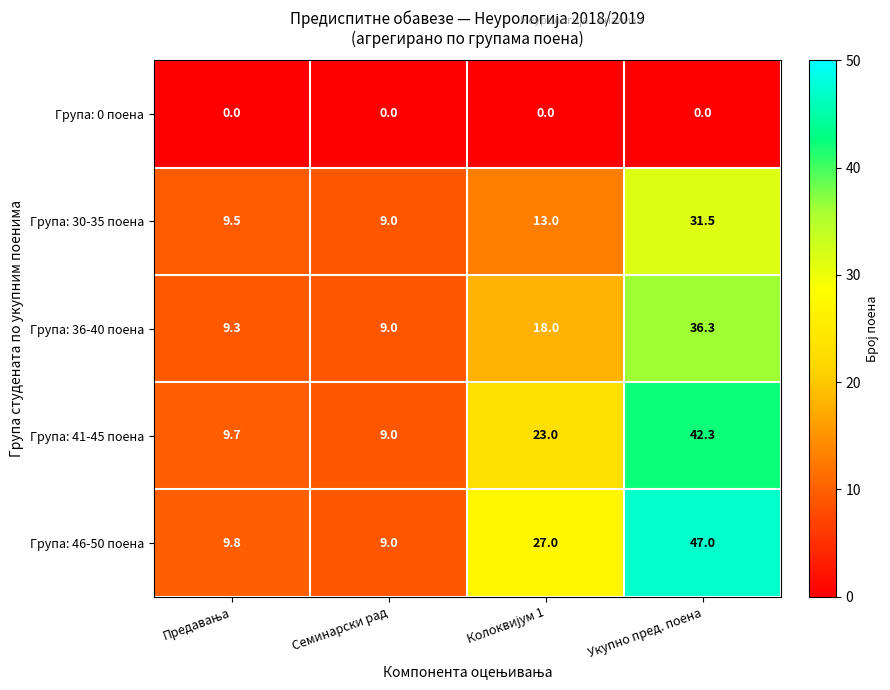

What is the average value of the Група: 46-50 поена series?

23.2